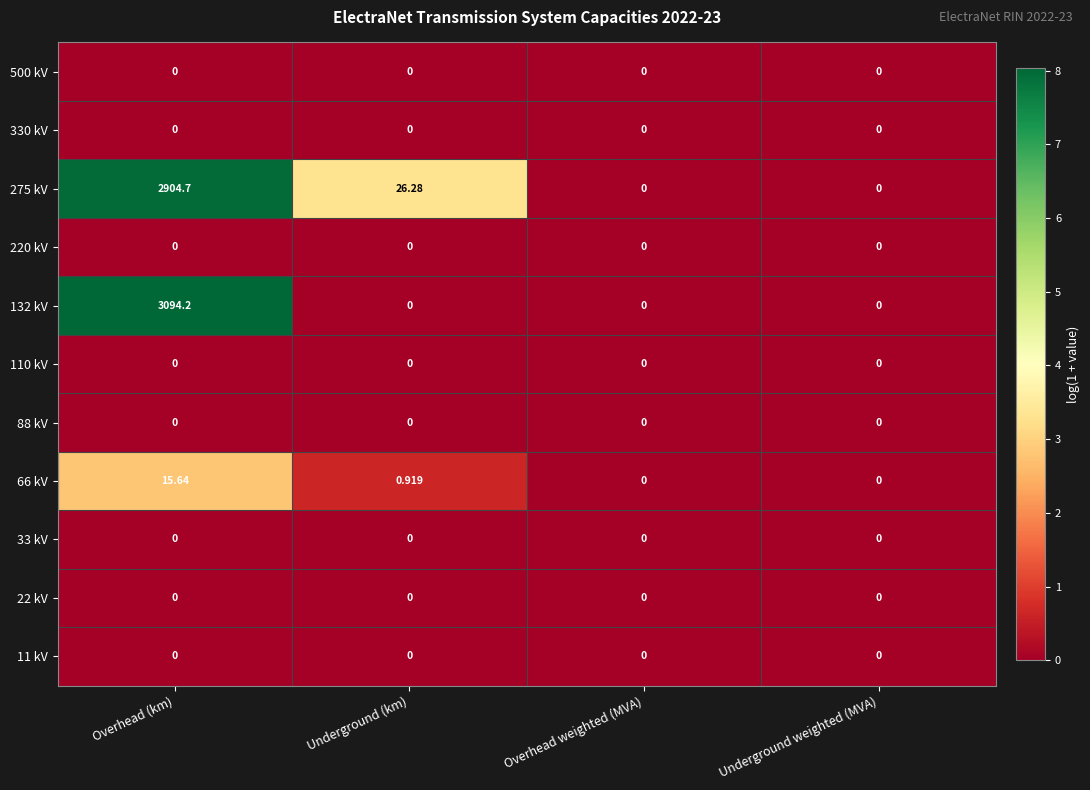

Between Underground (km) and Overhead weighted (MVA), which series saw the biggest shift?

275 kV